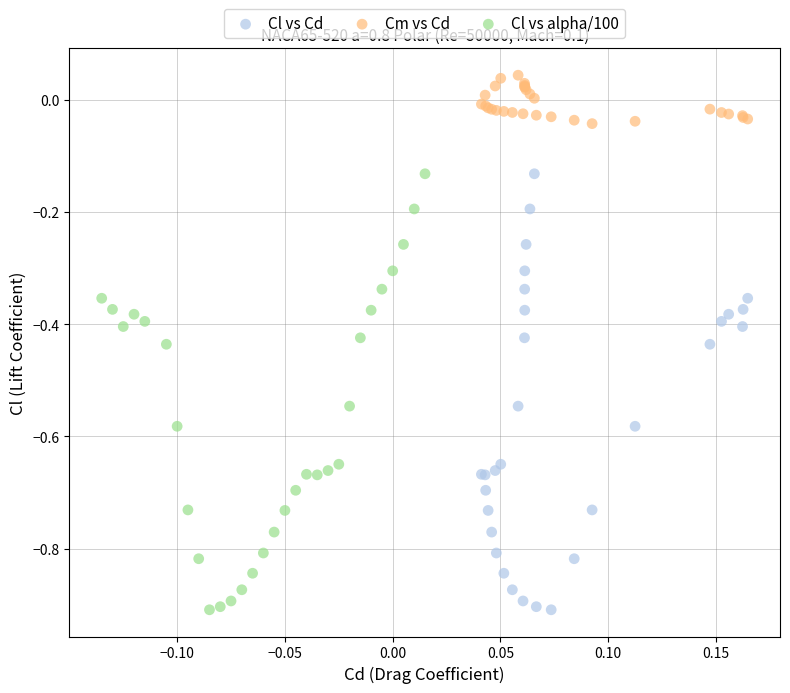

Which series reaches the maximum Y coordinate?

Cm vs Cd